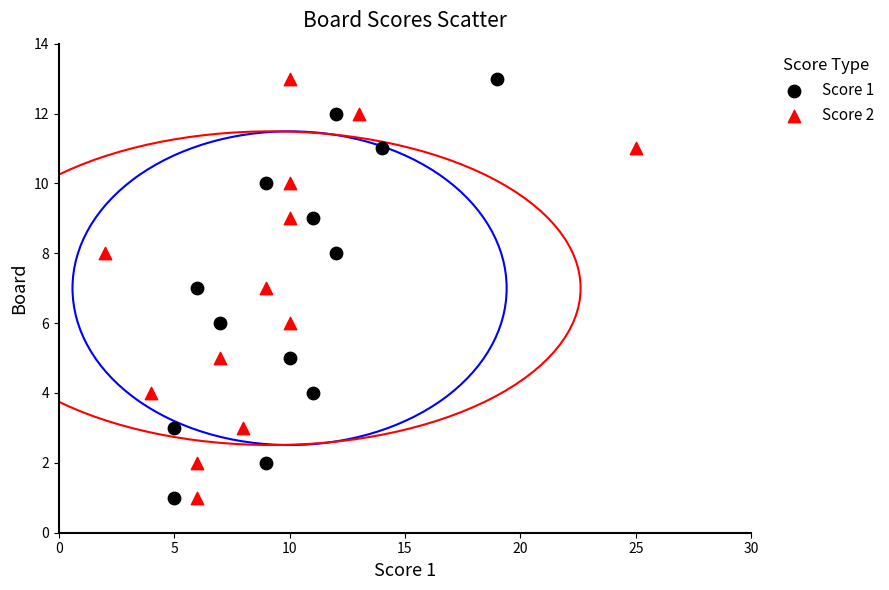

What are all the series names shown in the legend?

Score 1, Score 2